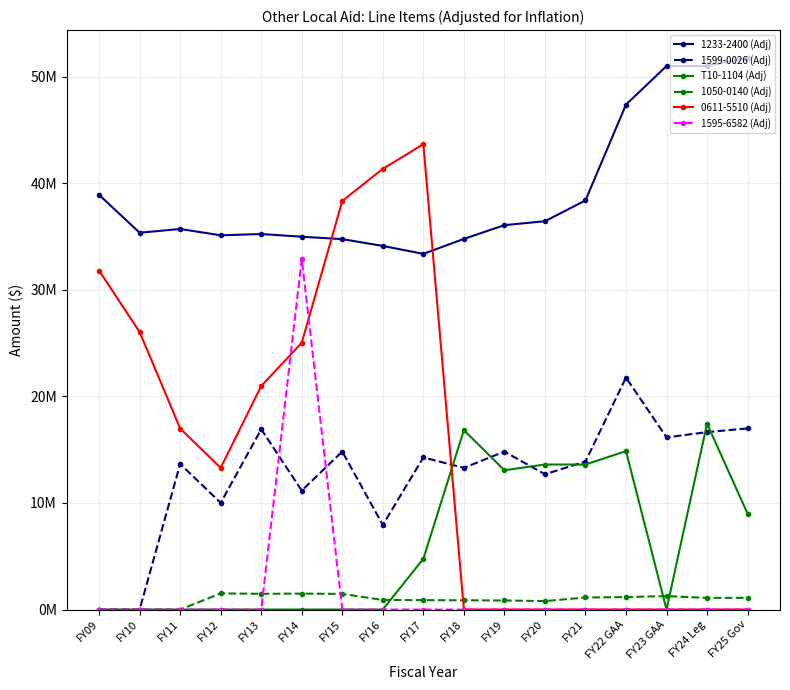

Reading left to right, what are all the values shown in this chart?

1233-2400 (Adj): 38924634	35368258	35718869	35126840	35246986	34996578	34765586	34130616	33382292	34791067	36080062	36448429	38400579	47393537	51014492	51014492	51800026
1599-0026 (Adj): 0	0	13664813	10012078	16922905	11163427	14829761	7936611	14278194	13297950	14826918	12696578	13890038	21775329	16157166	16652836	17000000
T10-1104 (Adj): 0	0	0	0	0	0	0	0	4762494	16842638	13072977	13611939	13611939	14870901	0	17445774	9000000
1050-0140 (Adj): 0	0	0	1514159	1476491	1493479	1466201	899526	881256	867545	848131	791436	1129731	1171769	1259082	1095459	1095459
0611-5510 (Adj): 31811937	26048689	16991472	13299809	20981783	25039243	38350686	41363717	43675282	0	0	0	0	0	0	0	0
1595-6582 (Adj): 0	0	0	0	0	32916498	0	0	0	0	0	0	0	0	0	0	0